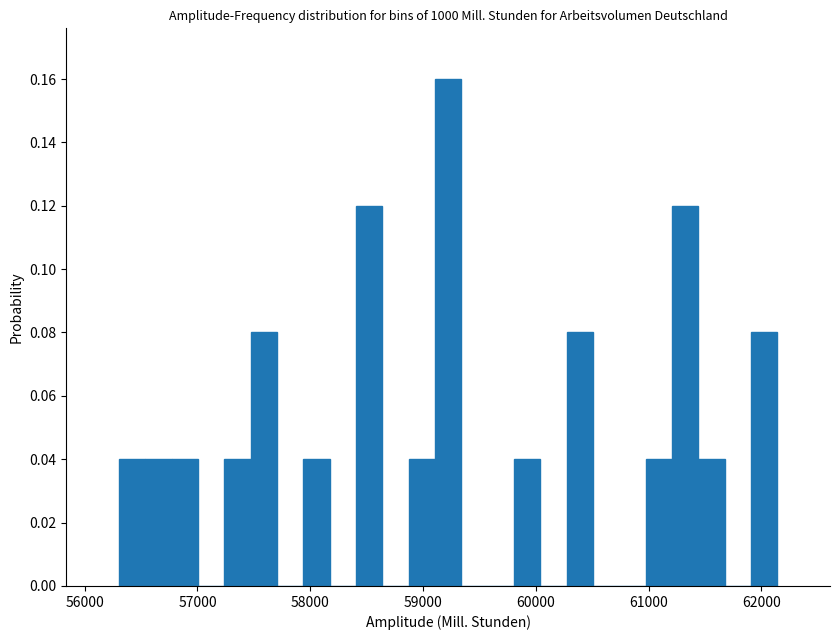

Read against the x-axis, roughly where is the centre of the tallest bar?

59200